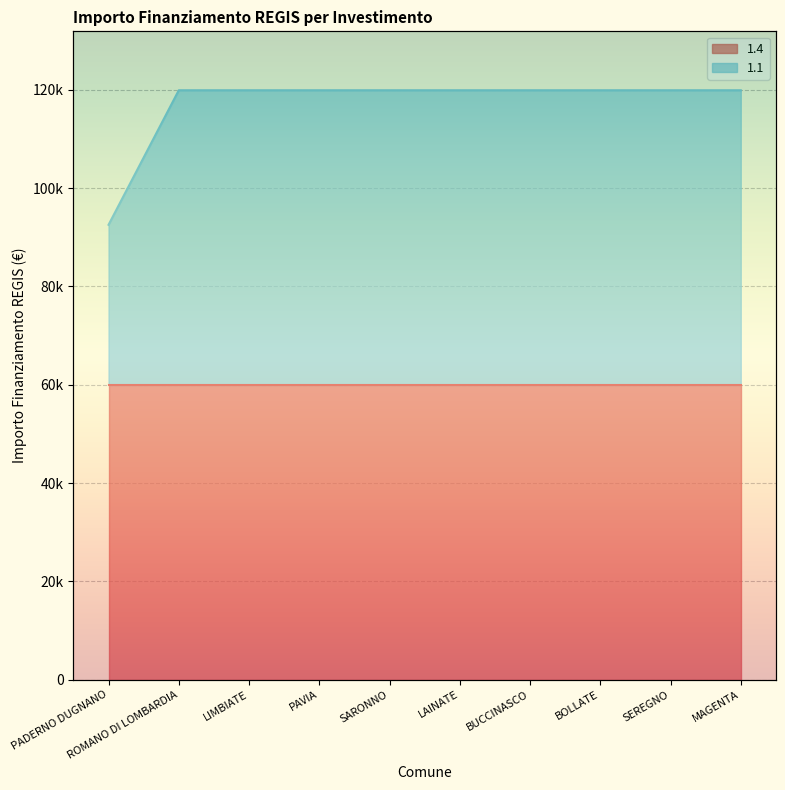

Rank the categories by value from highest to lowest.

ROMANO DI LOMBARDIA, LIMBIATE, PAVIA, SARONNO, LAINATE, BUCCINASCO, BOLLATE, SEREGNO, MAGENTA, PADERNO DUGNANO